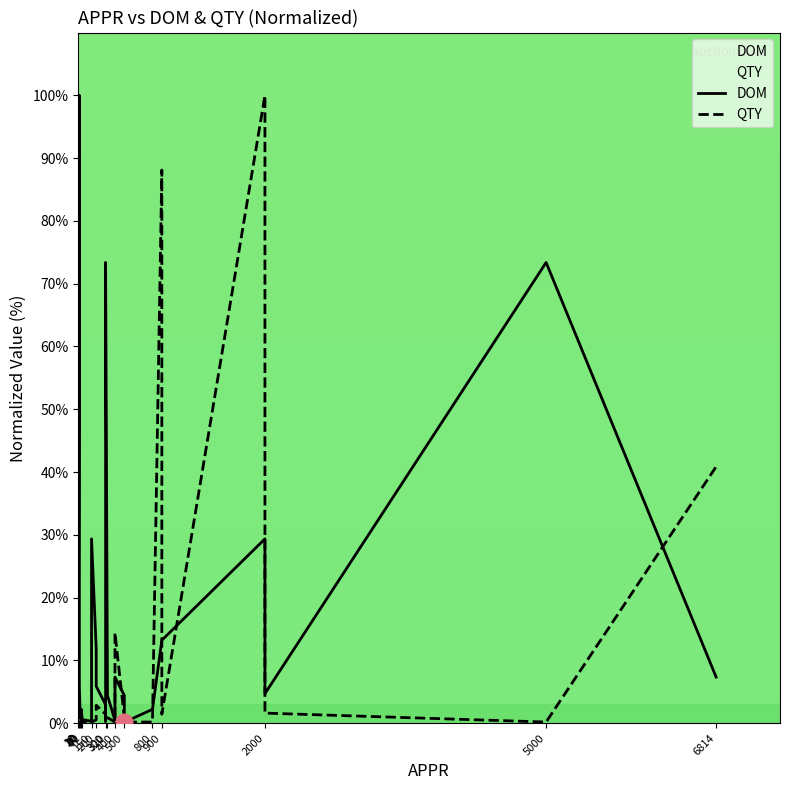

What is the difference between the maximum and minimum values in the DOM series?

99.9